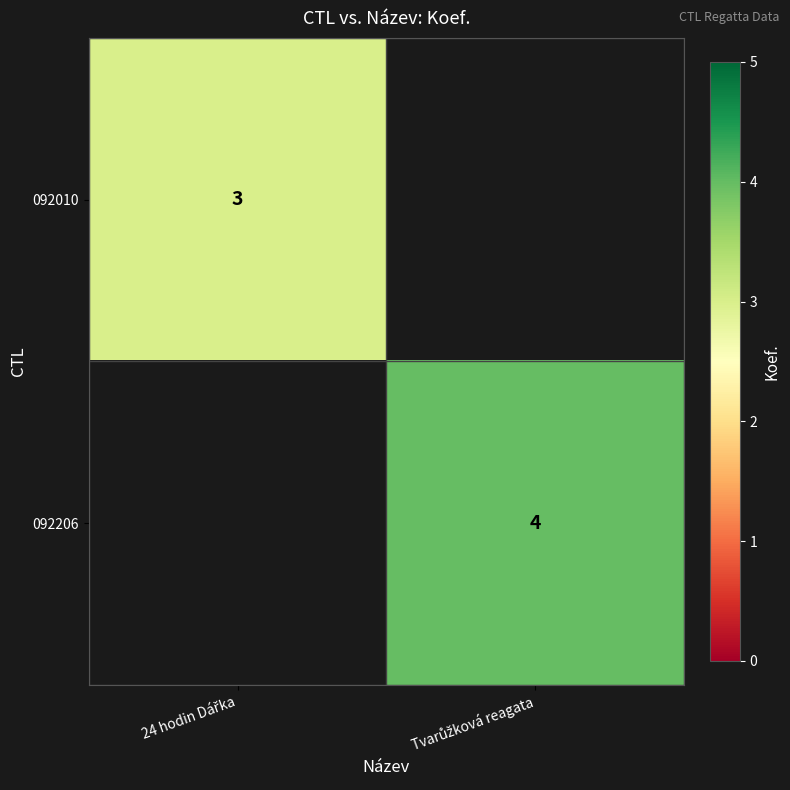

At which category does the chart reach its minimum across all series?

24 hodin Dářka